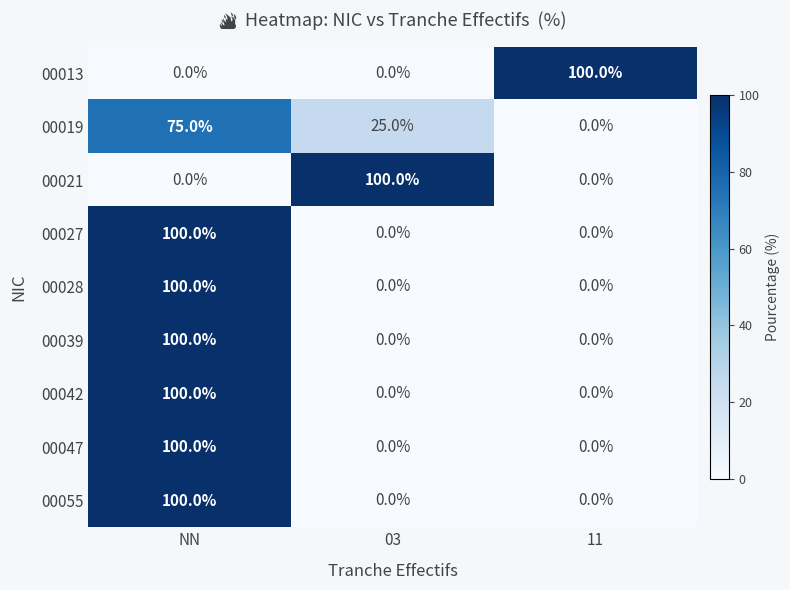

True or false: 00021 has a value of 100 at 03.

True